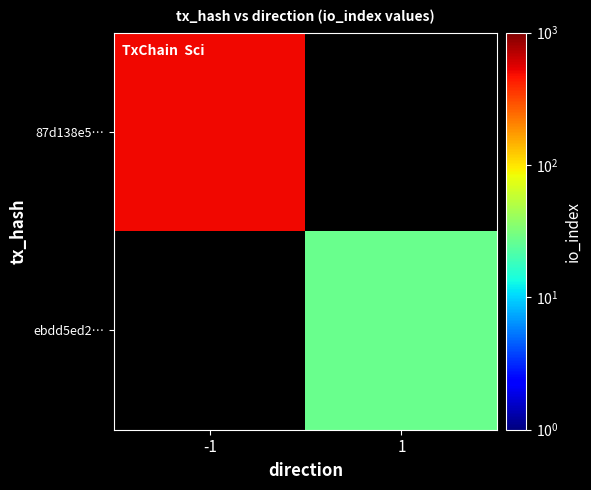

What is the minimum value shown in the chart?

27.0